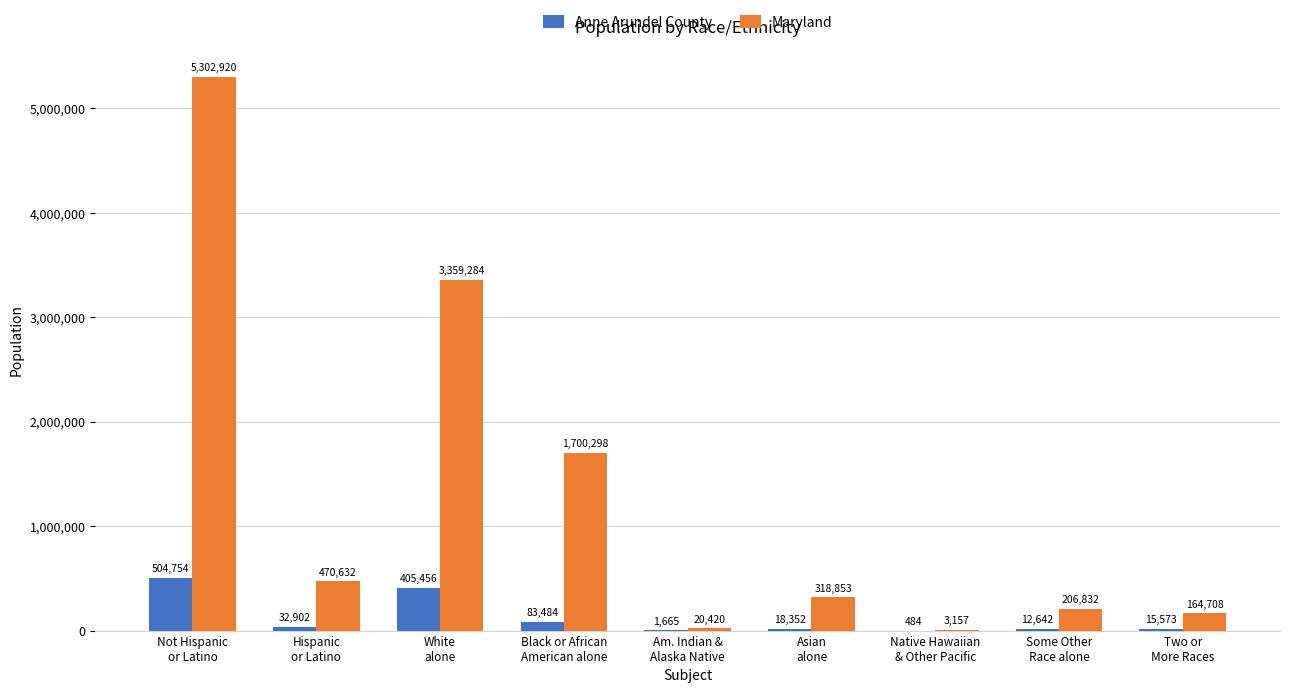

How many data points does each series have?

9